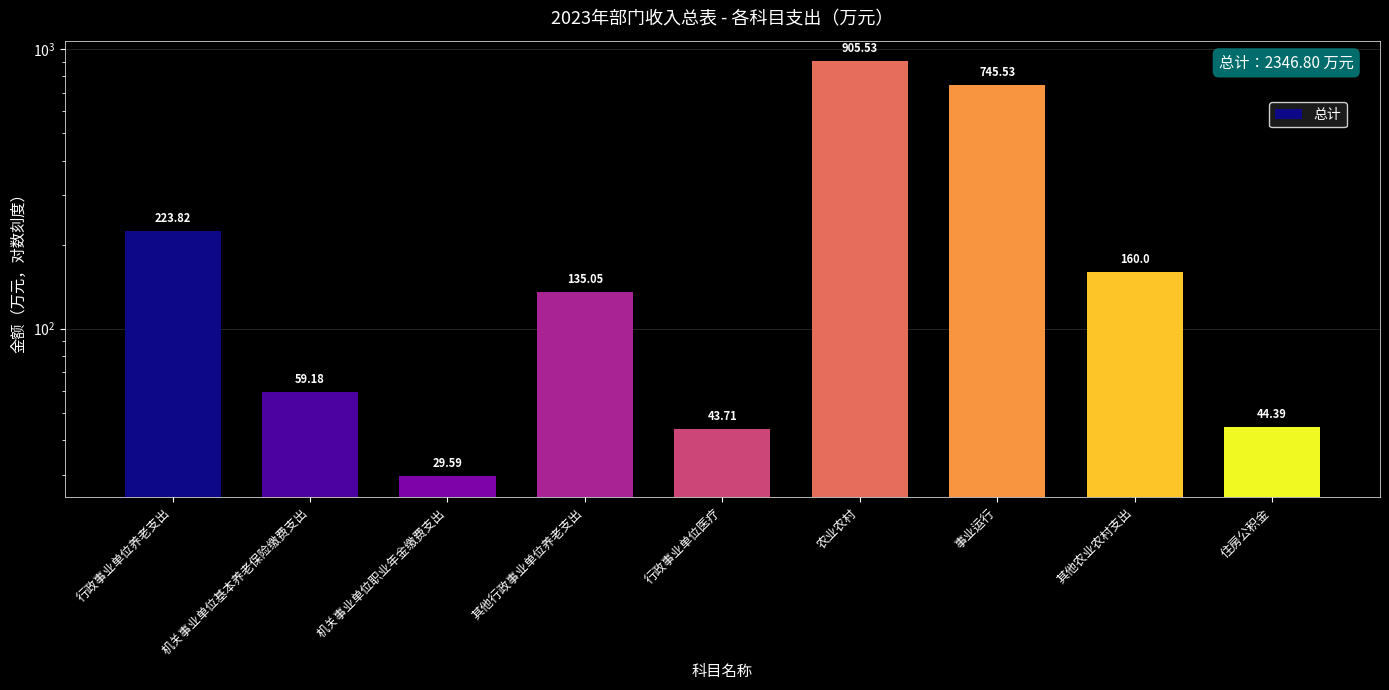

What is the ratio of the value at 住房公积金 to the value at 行政事业单位养老支出?

0.2